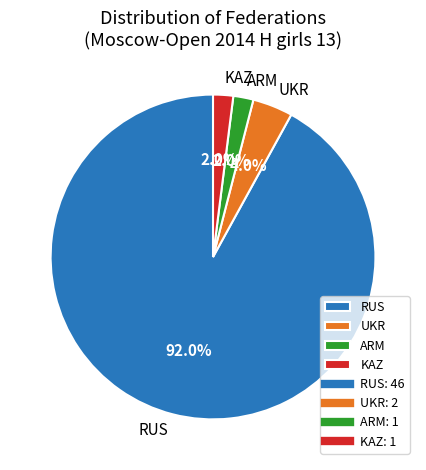

Is there any slice that represents more than half of the pie?

Yes